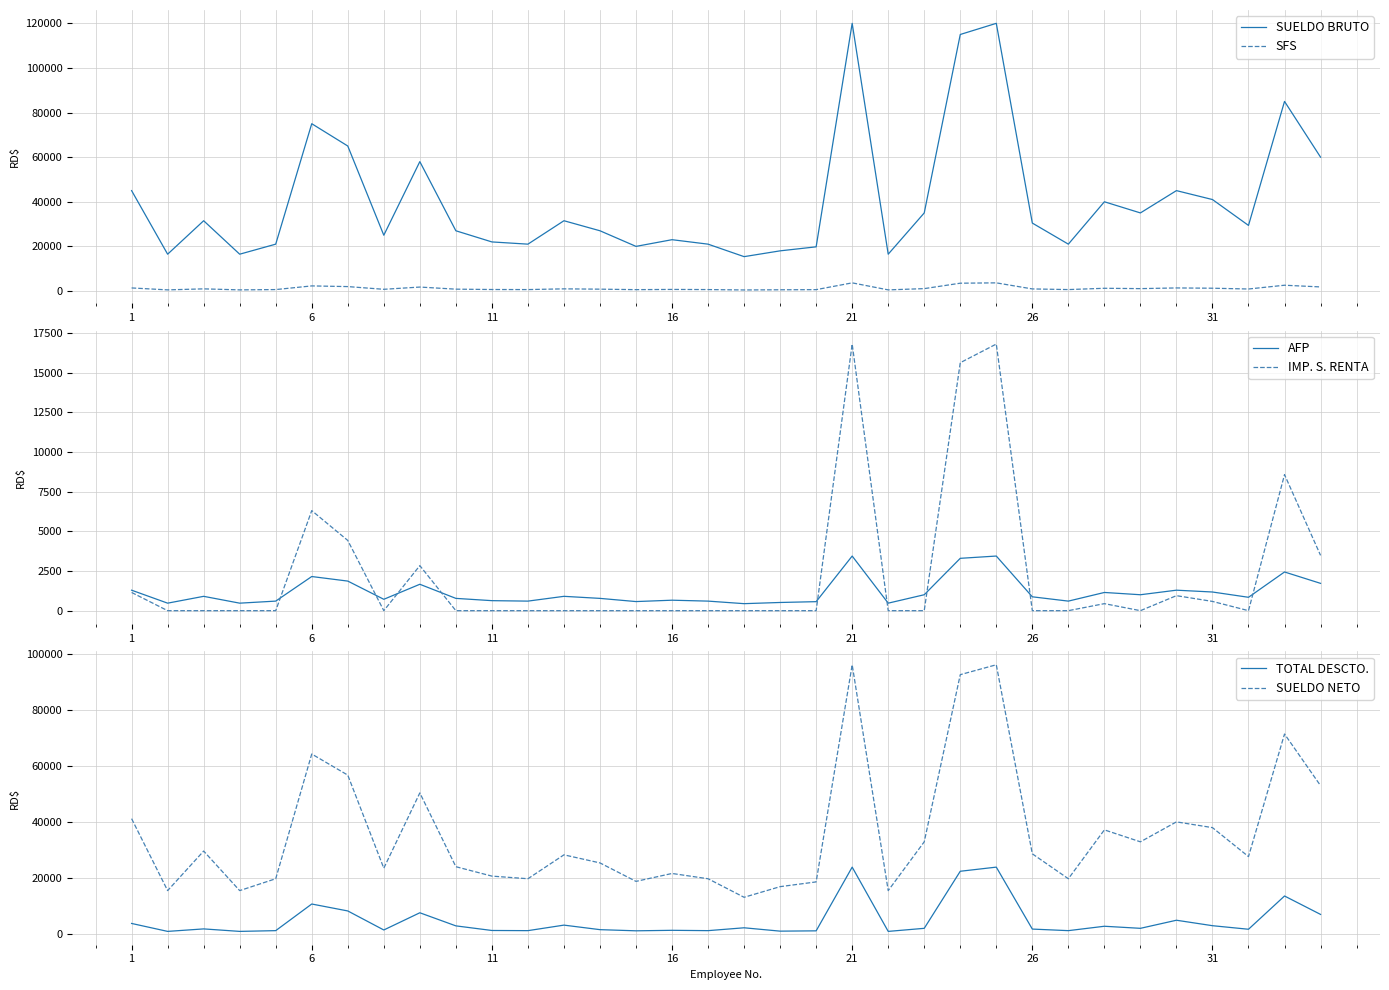

True or false: SUELDO BRUTO and SFS cross at least once.

False